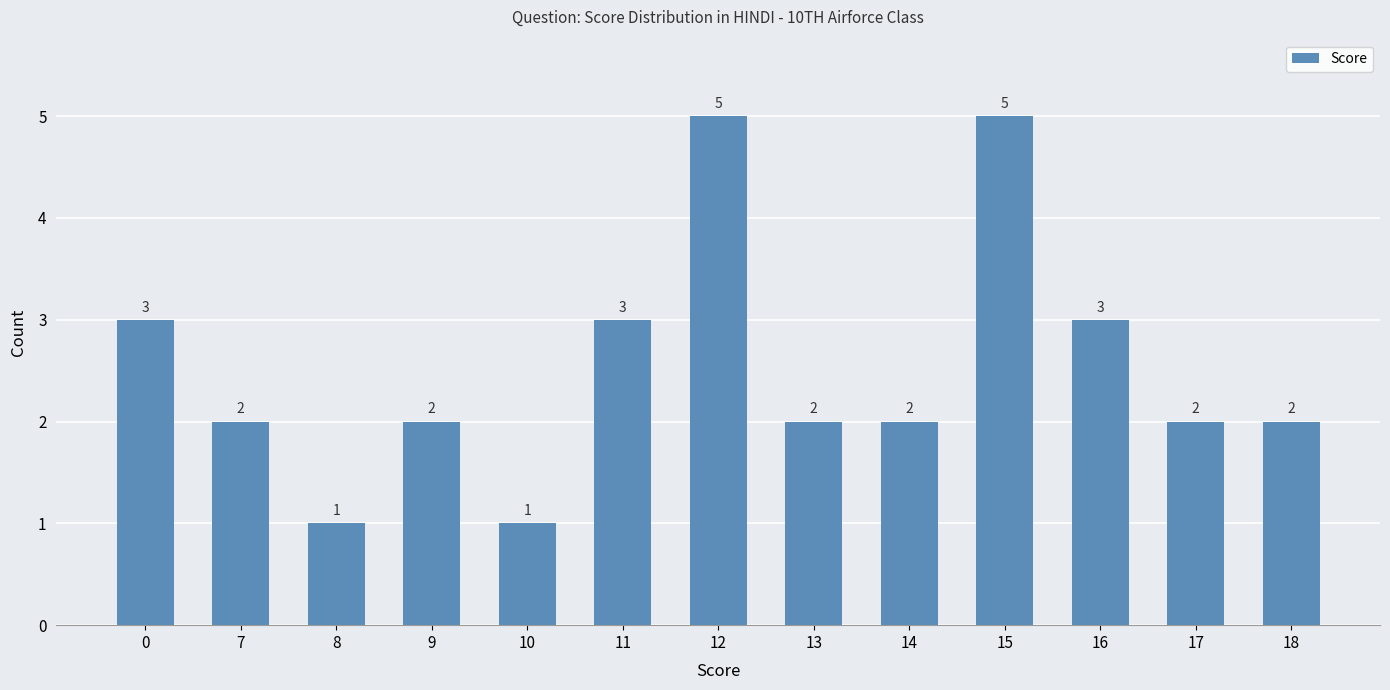

What is the minimum value shown in the chart?

1